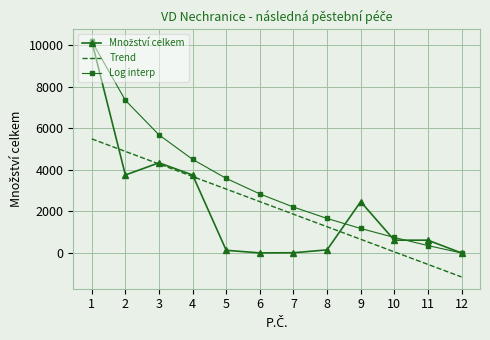

What is the spread (max minus min) of values at 3?

1402.7